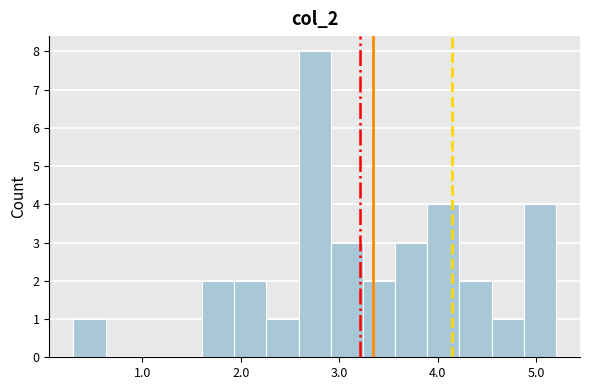

Read against the x-axis, roughly where is the centre of the tallest bar?

2.8